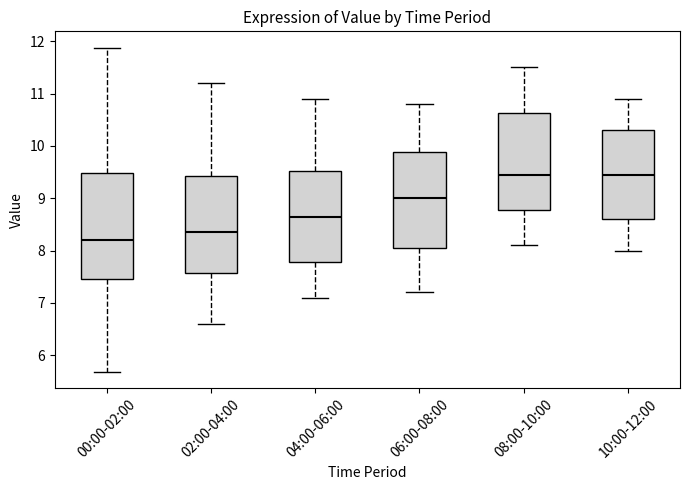

Reading left to right, transcribe this box plot: for each box, give where its median line is, the range the box spans, and where its two whiskers end, as read against the y-axis. The values are not printed on the chart, so give them approximately, as read against the axis.

00:00-02:00: median 8.2, box 7.5 to 9.5, whiskers 5.7 to 11.9
02:00-04:00: median 8.4, box 7.6 to 9.4, whiskers 6.6 to 11.2
04:00-06:00: median 8.7, box 7.8 to 9.5, whiskers 7.1 to 10.9
06:00-08:00: median 9.0, box 8.1 to 9.9, whiskers 7.2 to 10.8
08:00-10:00: median 9.5, box 8.8 to 10.6, whiskers 8.1 to 11.5
10:00-12:00: median 9.5, box 8.6 to 10.3, whiskers 8.0 to 10.9